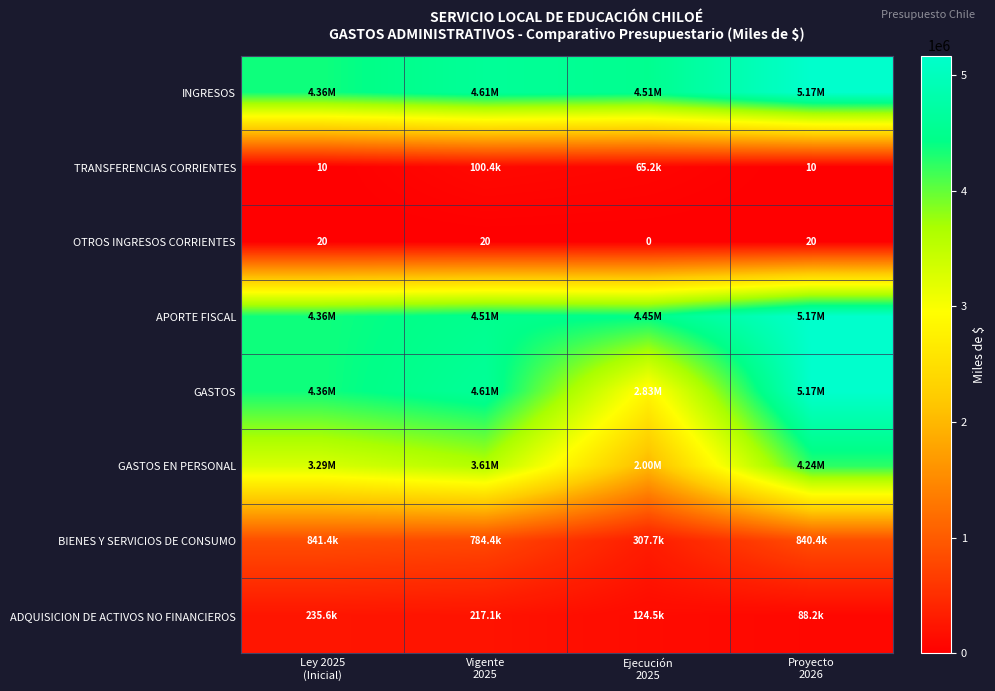

How many data points in GASTOS are less than 4607449?

2